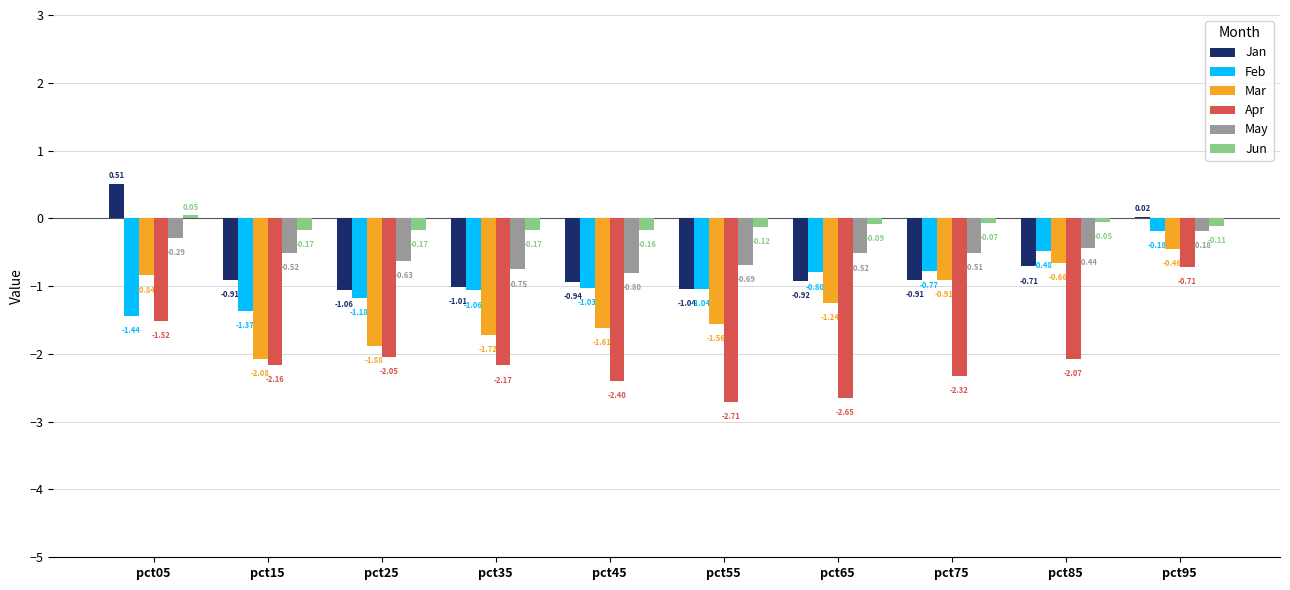

What is the sum of all Apr values?

-20.8